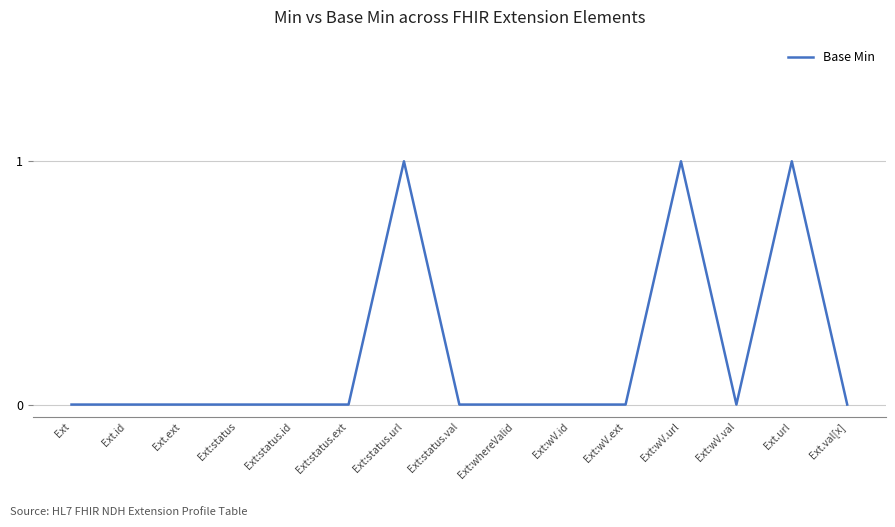

Between Ext:wV.url and Ext, which is larger?

Ext:wV.url